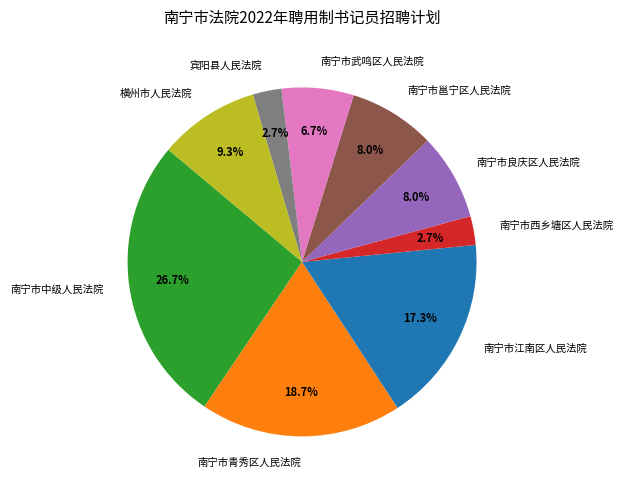

What percentage is the 横州市人民法院 slice, to the nearest percent?

9%